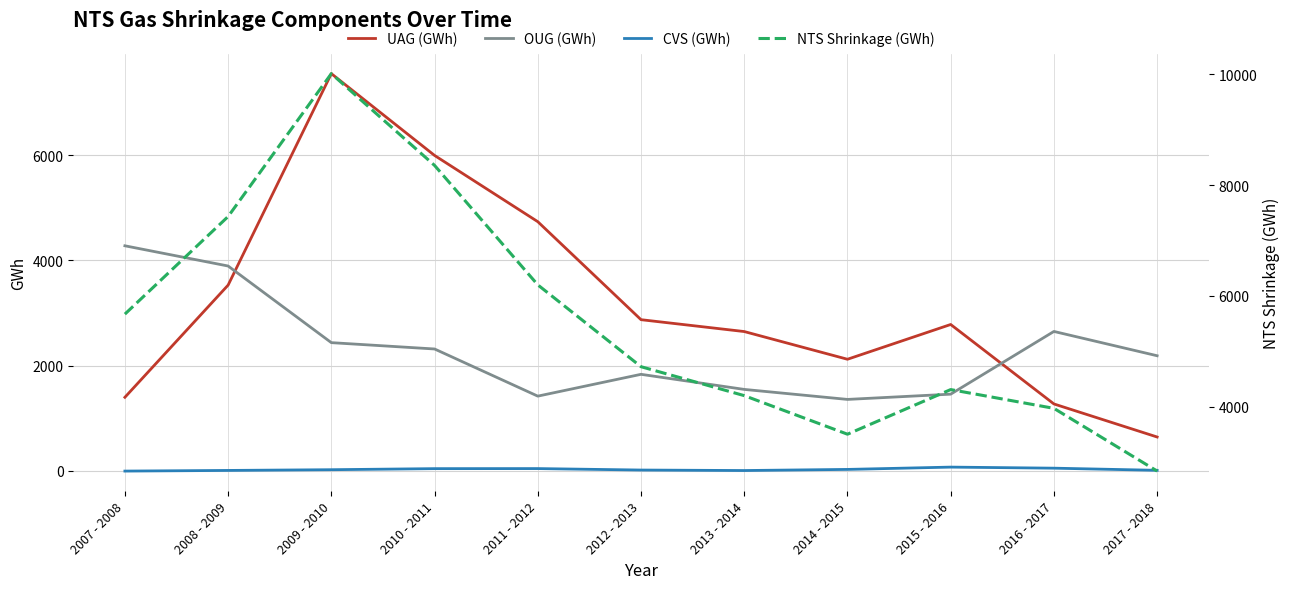

What is the label of the 1st point from the right?

2017 - 2018